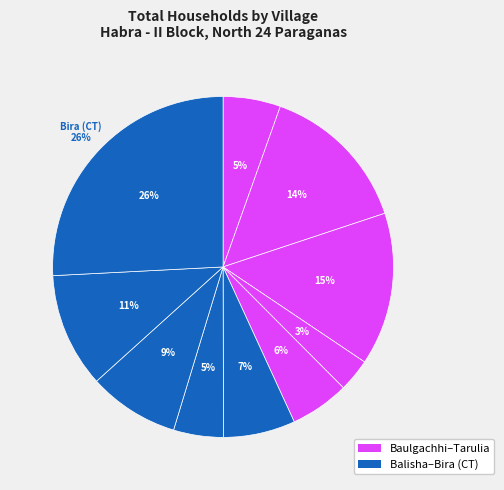

The Rajibpur slice represents 22% of the pie. True or false?

False